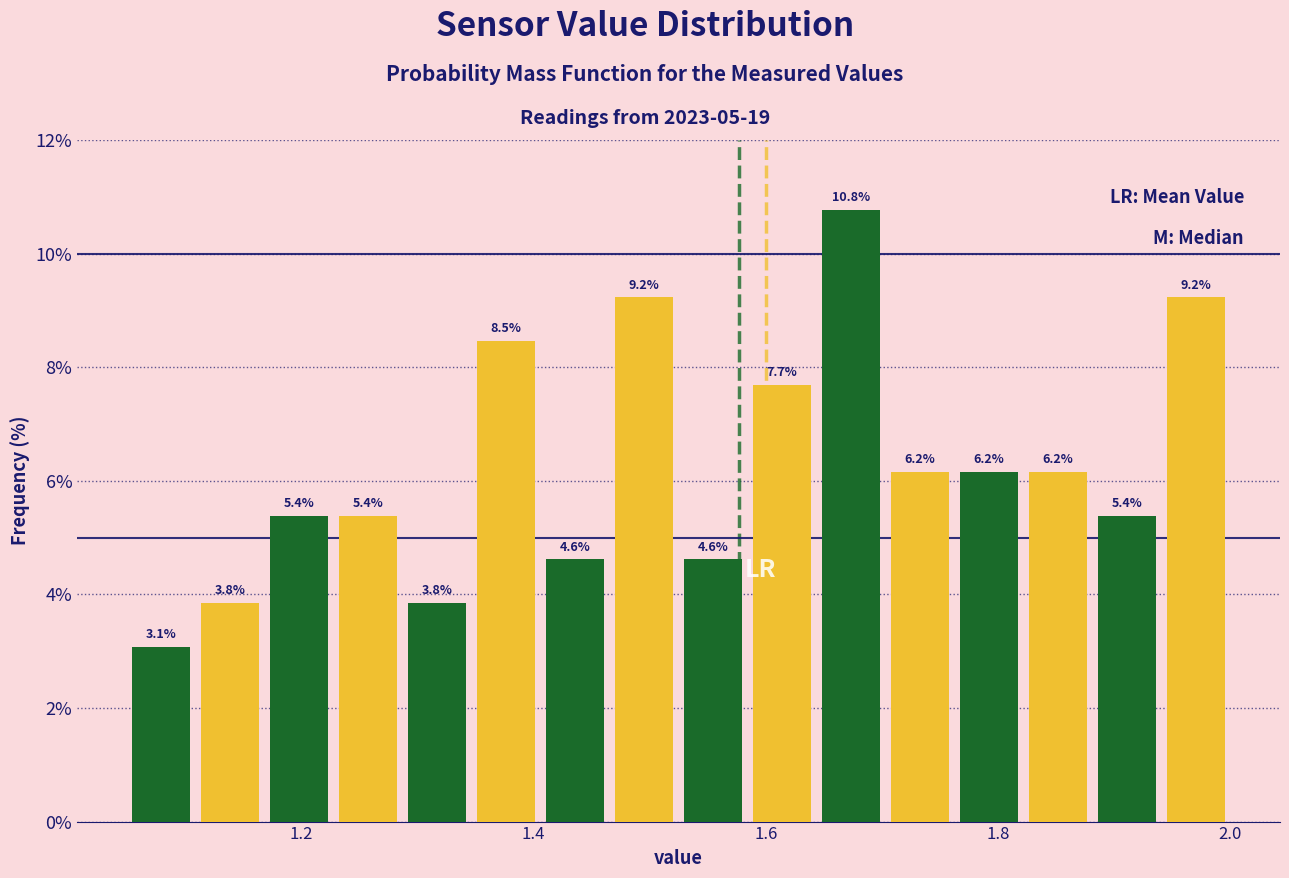

Read against the x-axis, roughly where is the centre of the tallest bar?

1.68